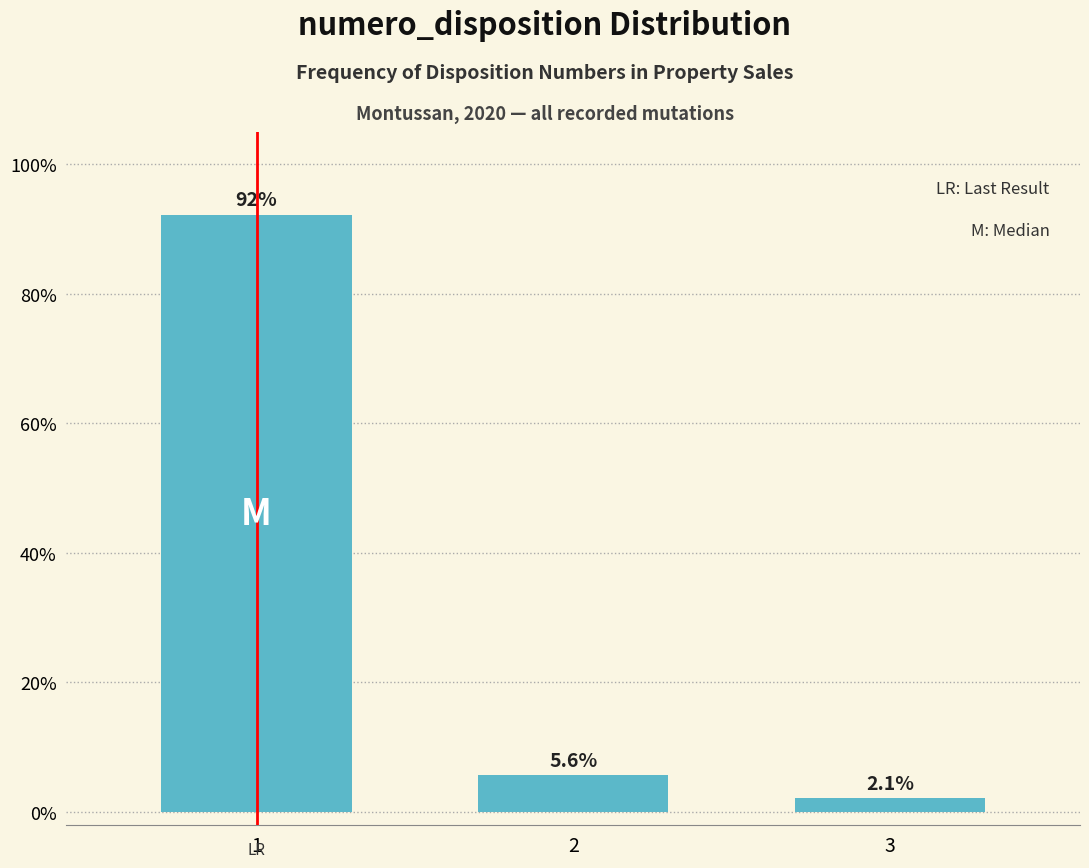

Reading right to left, transcribe all the data shown in this chart.

3=2.1	2=5.6	1=92.3